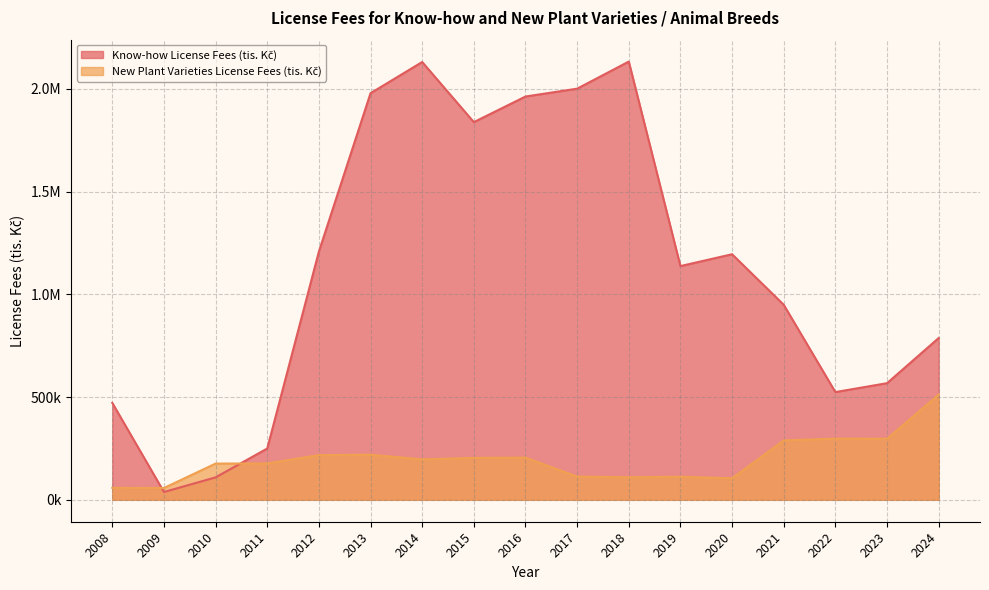

In New Plant Varieties License Fees (tis. Kč), how many points are higher than both neighbors (excluding endpoints)?

4